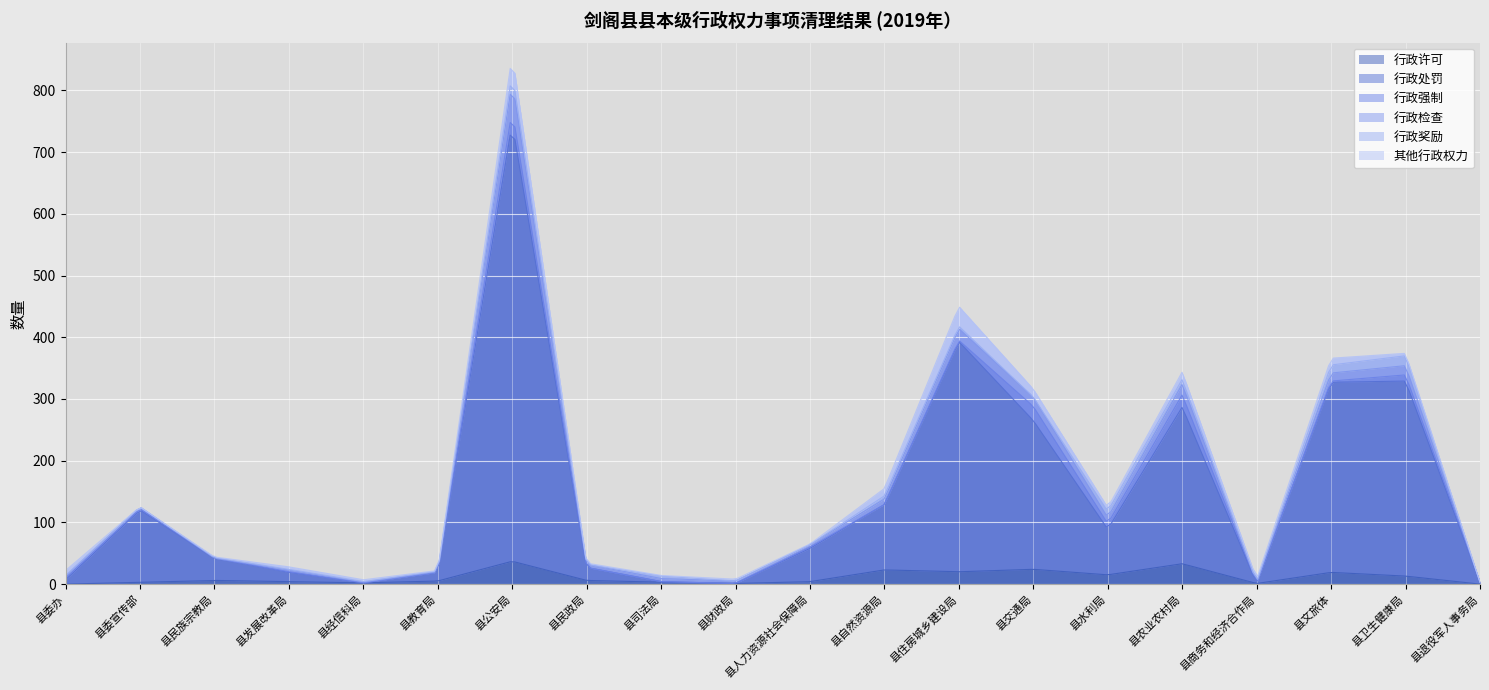

How many intersections are there between 行政处罚 and 其他行政权力?

6